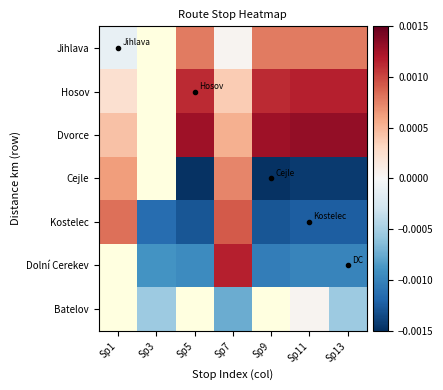

True or false: Dolní Cerekev has a value of -0.0 at Sp5.

True